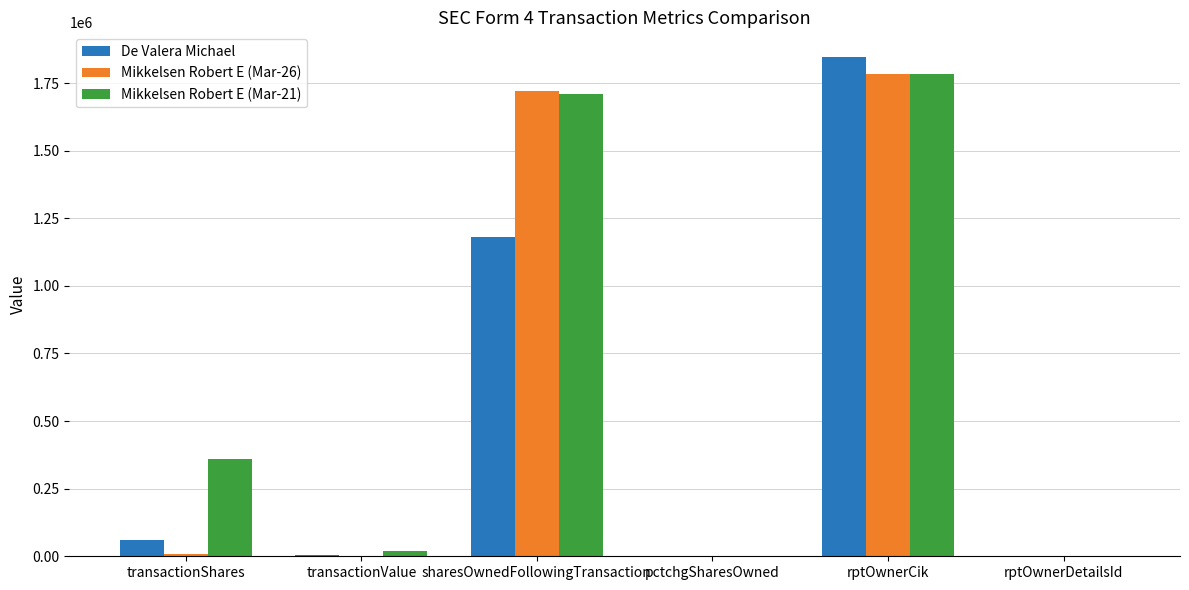

What is the maximum value shown in the chart?

1845203